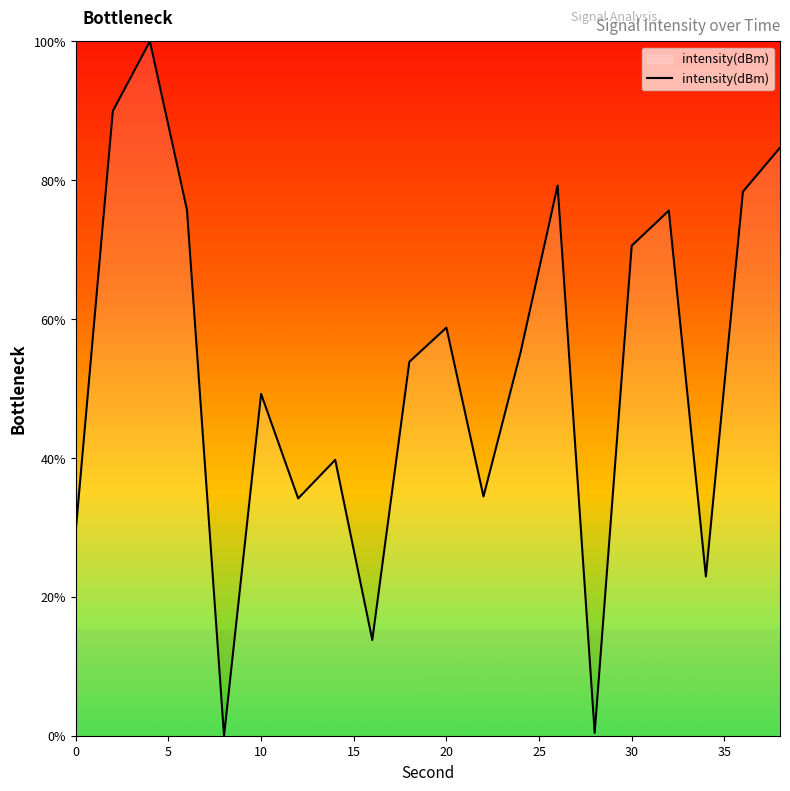

How many categories are shown in the chart?

20